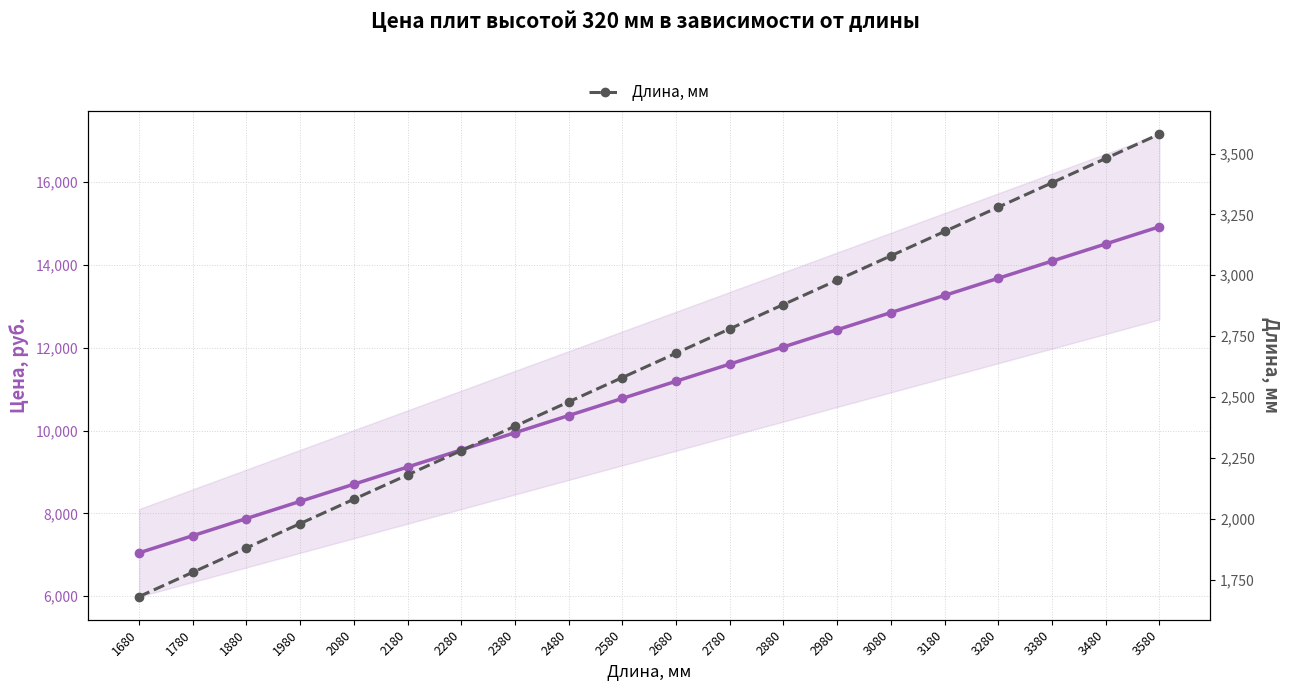

Which label corresponds to the largest value in the chart?

3580